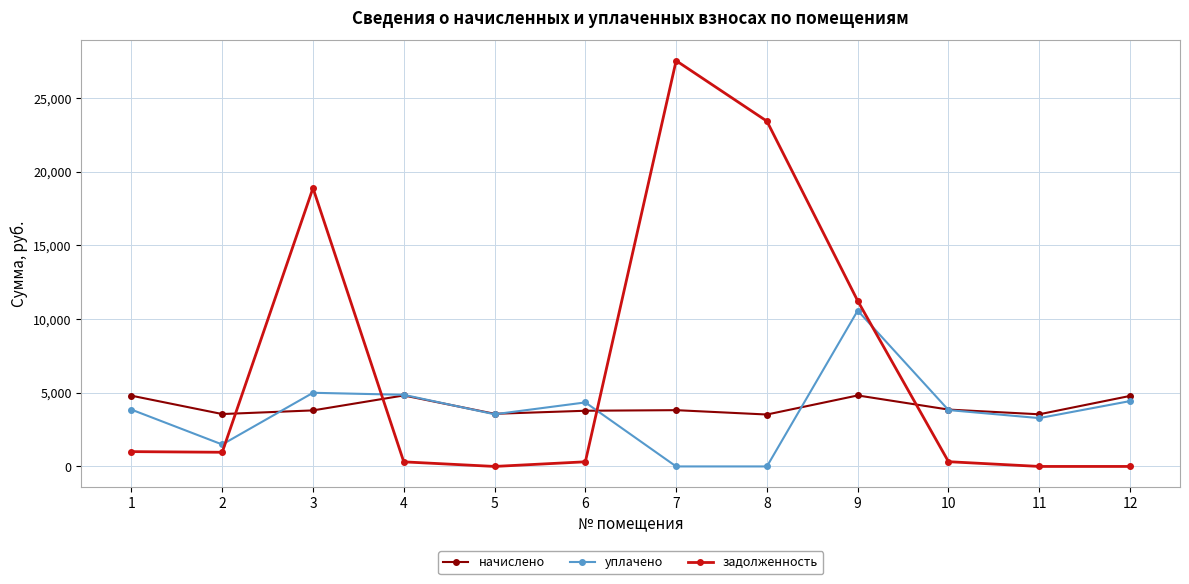

Which category has the highest value across all series?

7